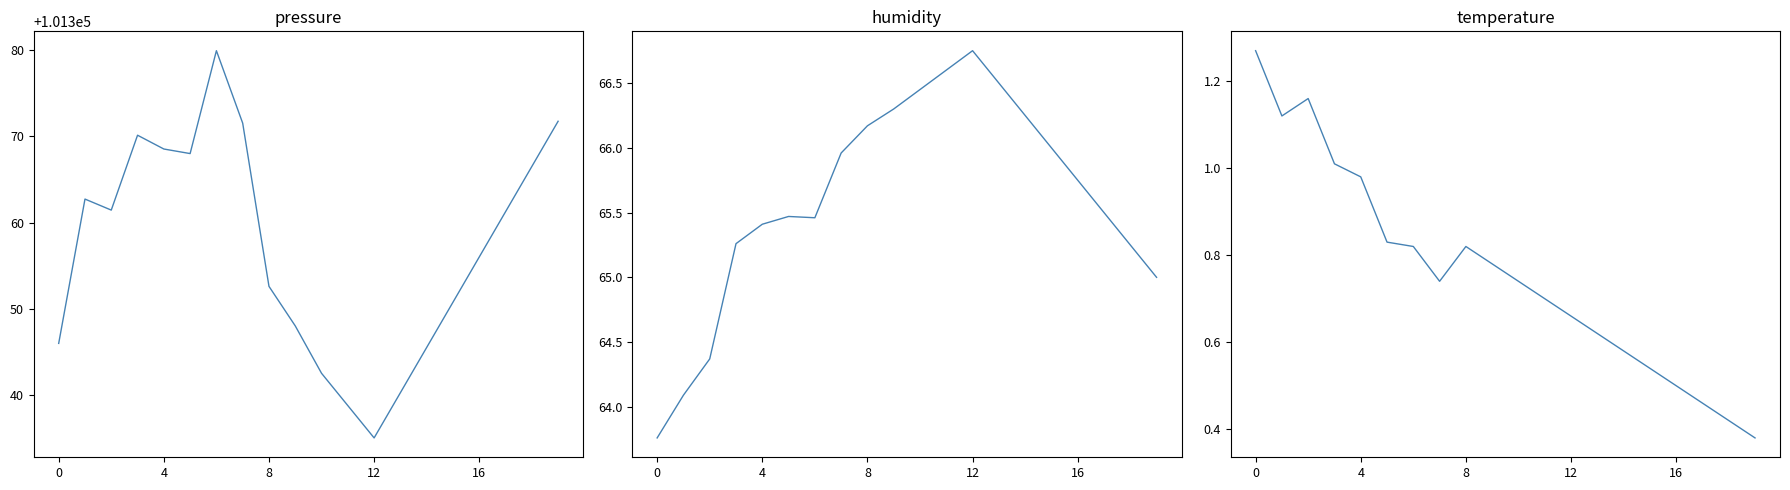

Read the pressure value at 19.

101371.8